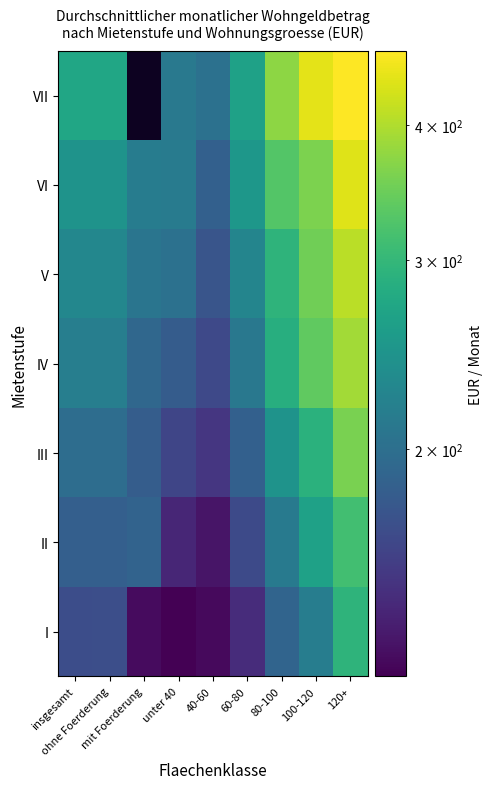

True or false: II has a value of 55.3 at 80-100.

False